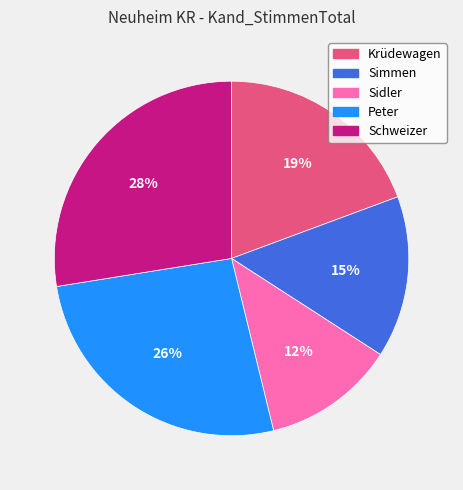

To the nearest percent, what is the average slice percentage?

20%